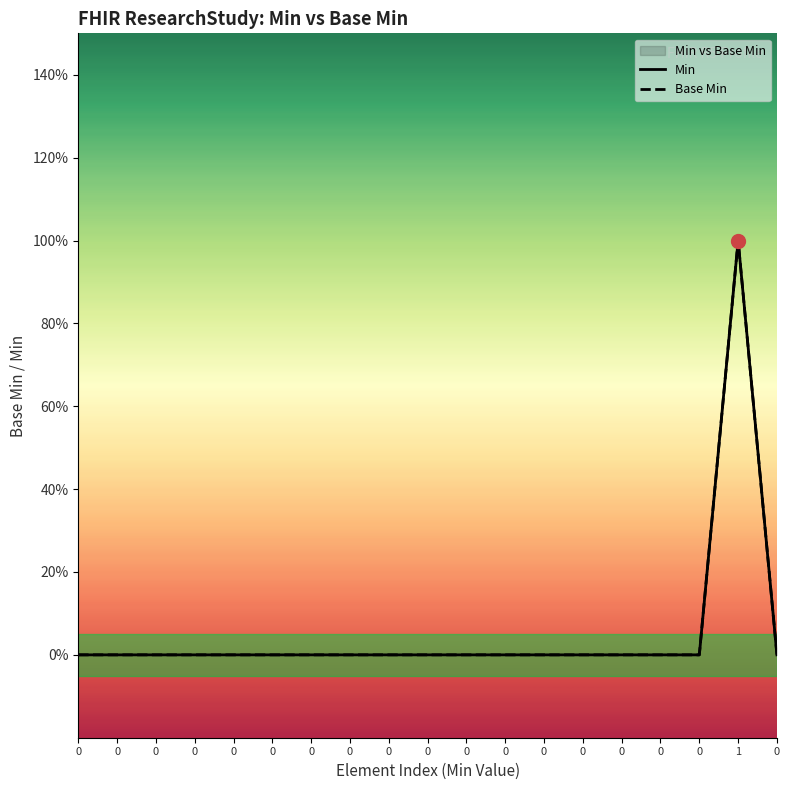

Does the chart have visible grid lines?

No